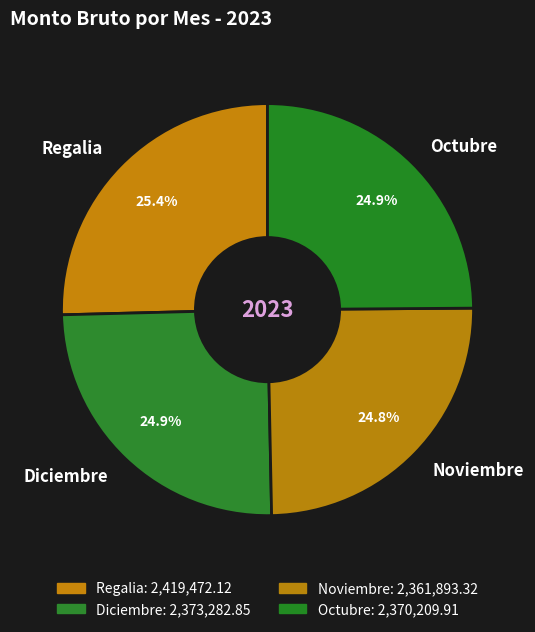

To the nearest percent, what portion does Diciembre represent?

25%